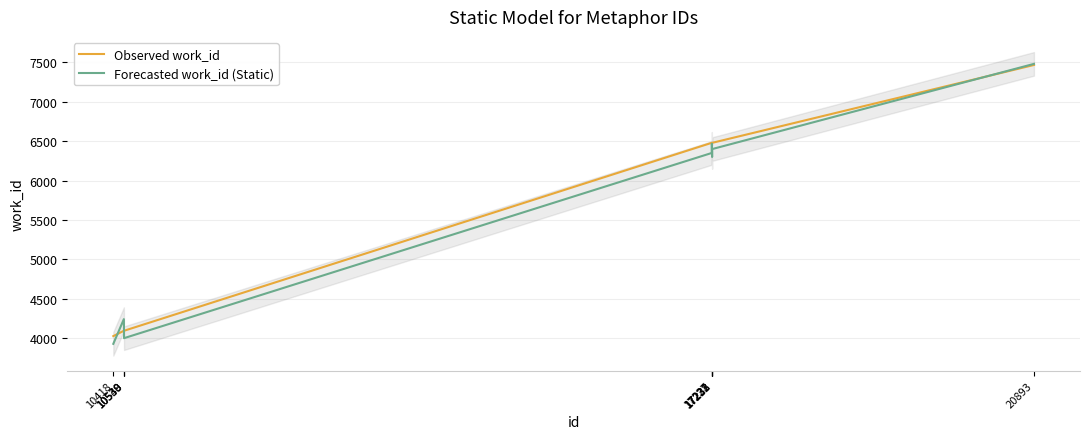

Is it true that Observed work_id equals 4091 at 10538?

True